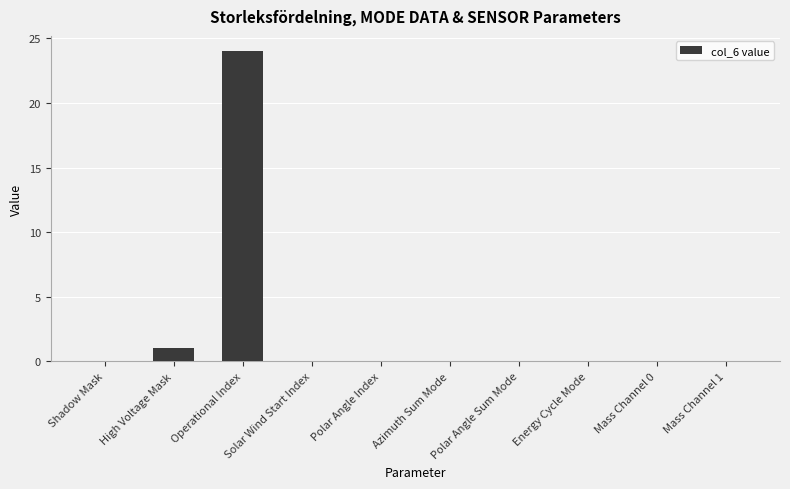

Count the number of categories in the chart.

10